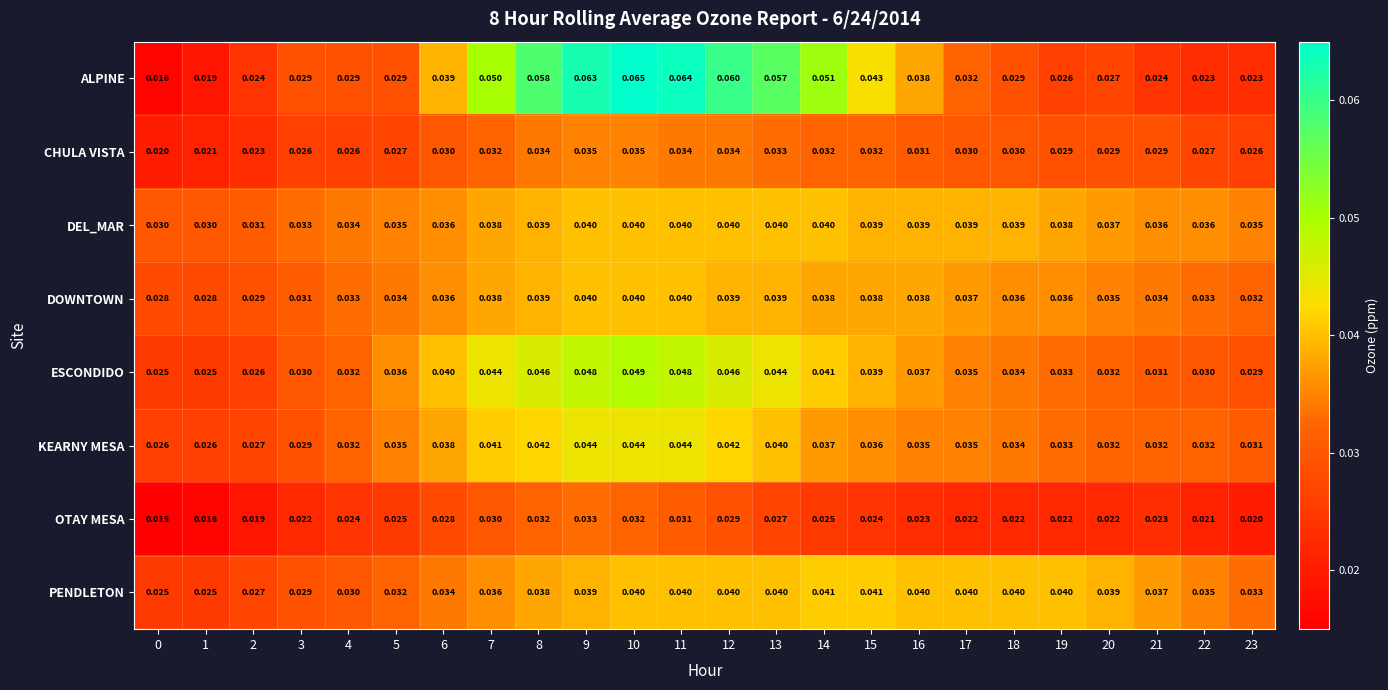

Between 12 and 16, which series saw the biggest shift?

ALPINE